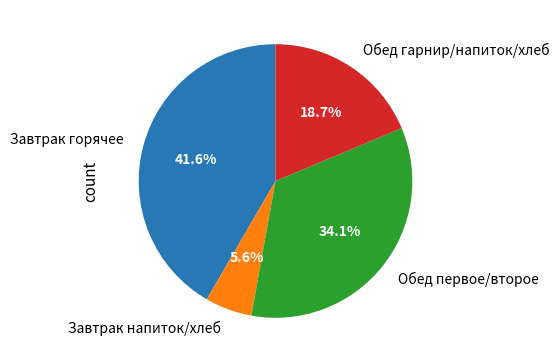

Which slice is the smallest?

Завтрак напиток/хлеб